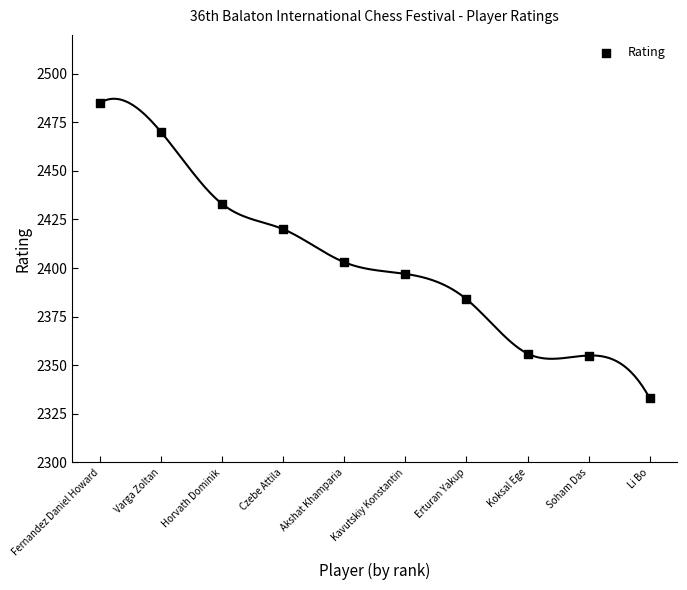

What is the average Y value?

2404